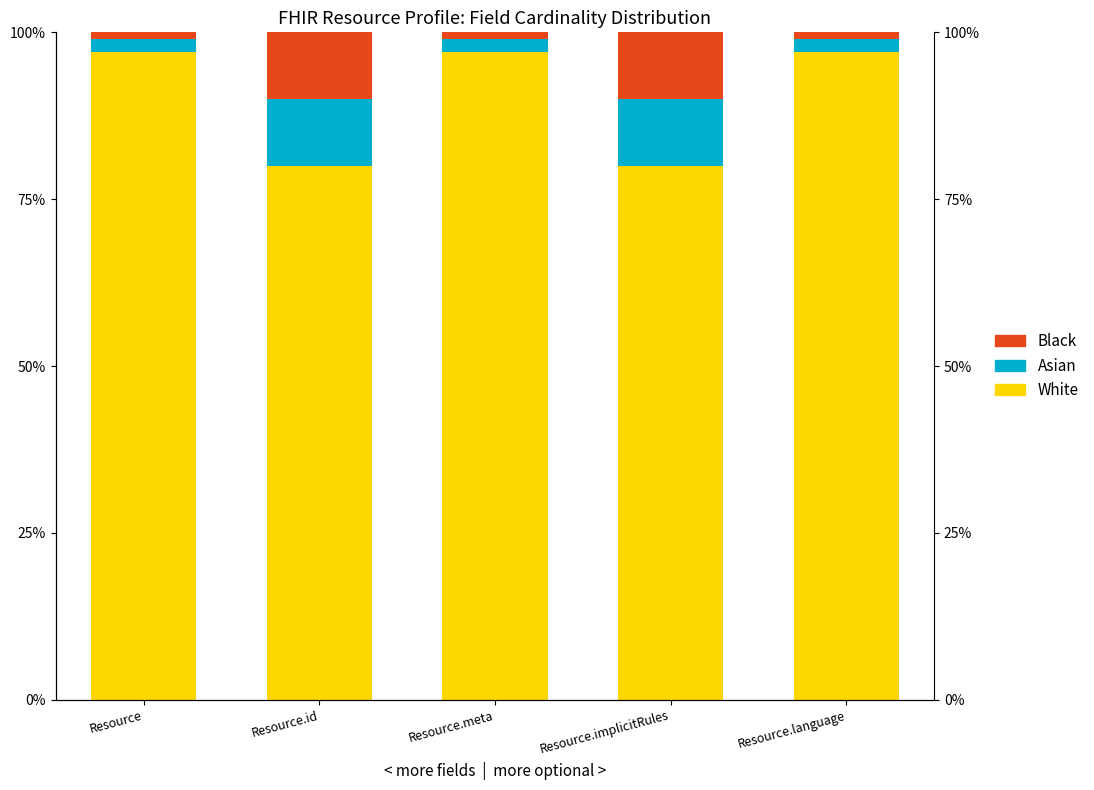

Reading left to right, extract all data points from this chart.

White: 1.0	0.8	1.0	0.8	1.0
Asian: 0.0	0.1	0.0	0.1	0.0
Black: 0.0	0.1	0.0	0.1	0.0